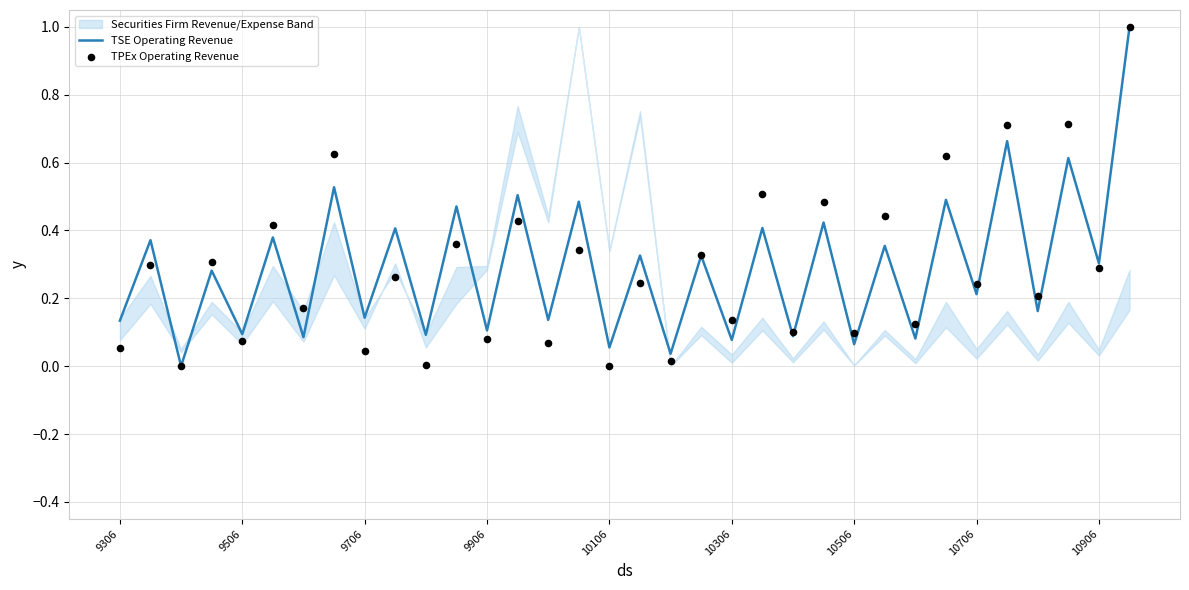

At which category is the sum across all series the highest?

33